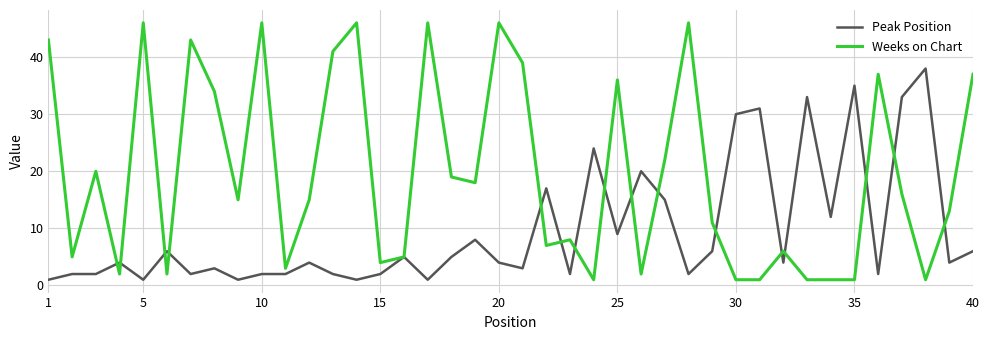

What is the sum of all Weeks on Chart values?

786